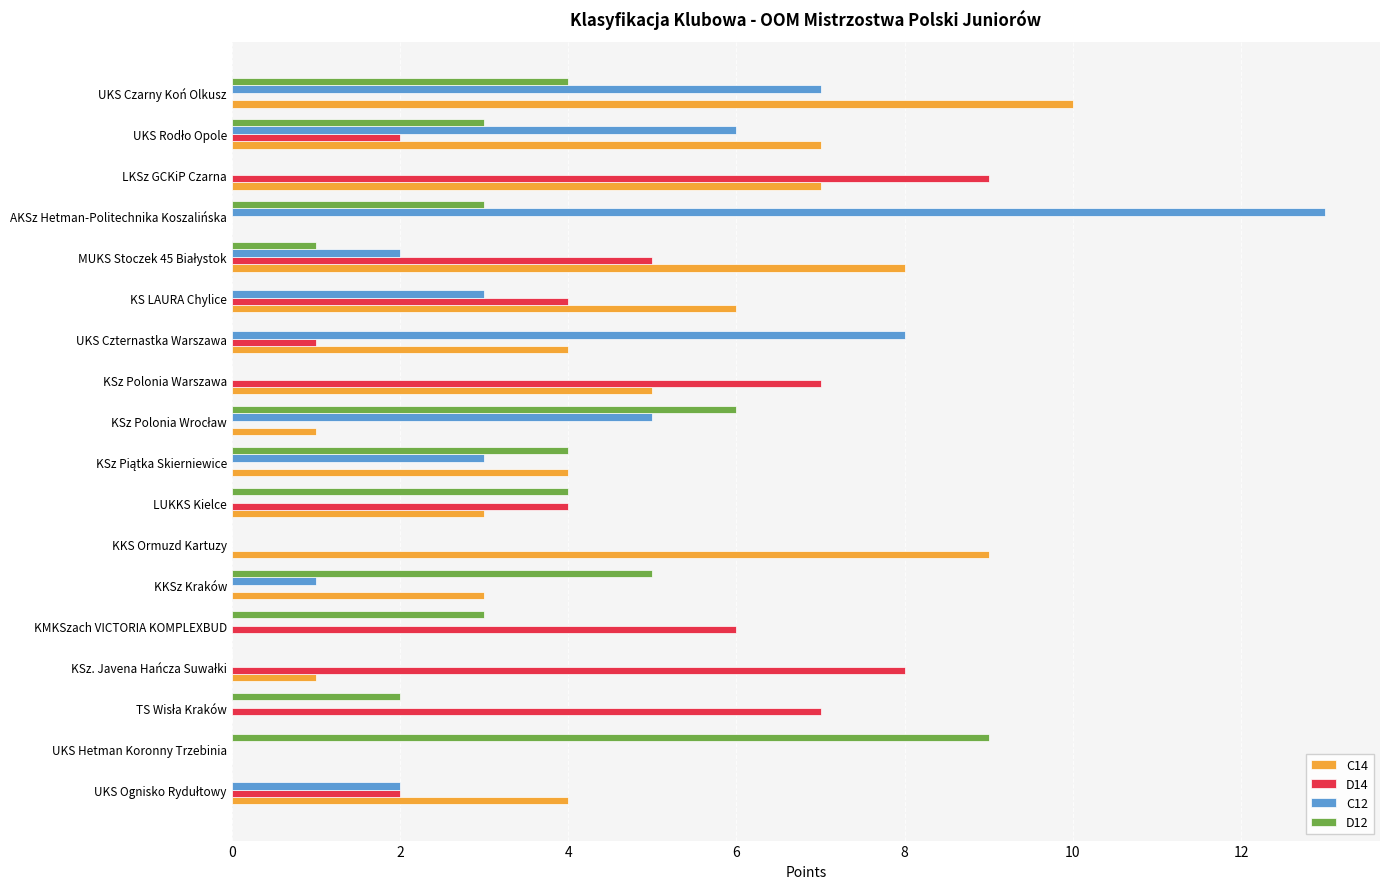

At which category is the sum across all series the highest?

UKS Czarny Koń Olkusz